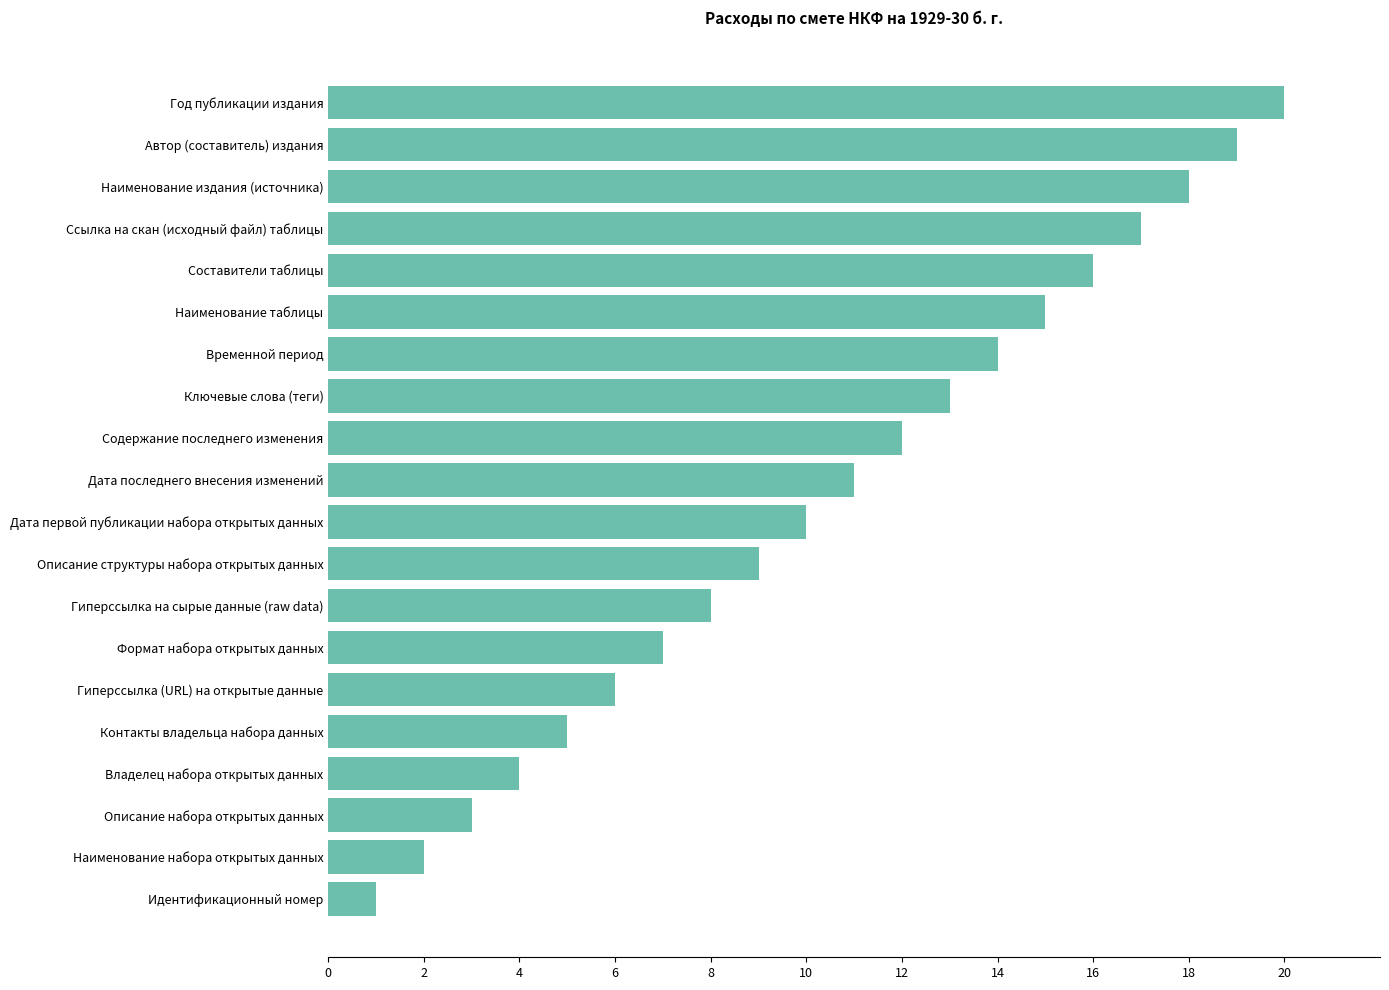

At which category does the chart reach its minimum across all series?

Идентификационный номер